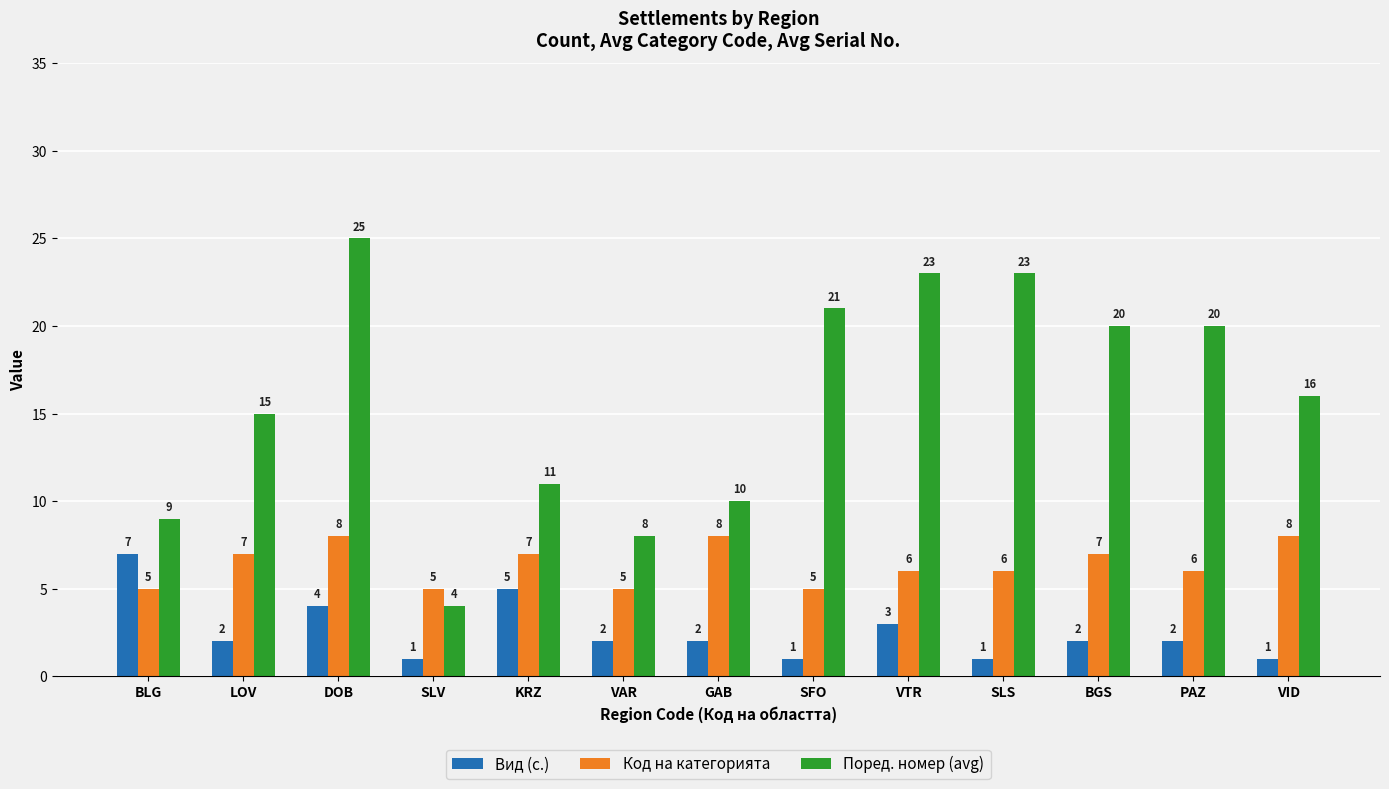

What value does the Поред. номер (avg) series have at VID?

16